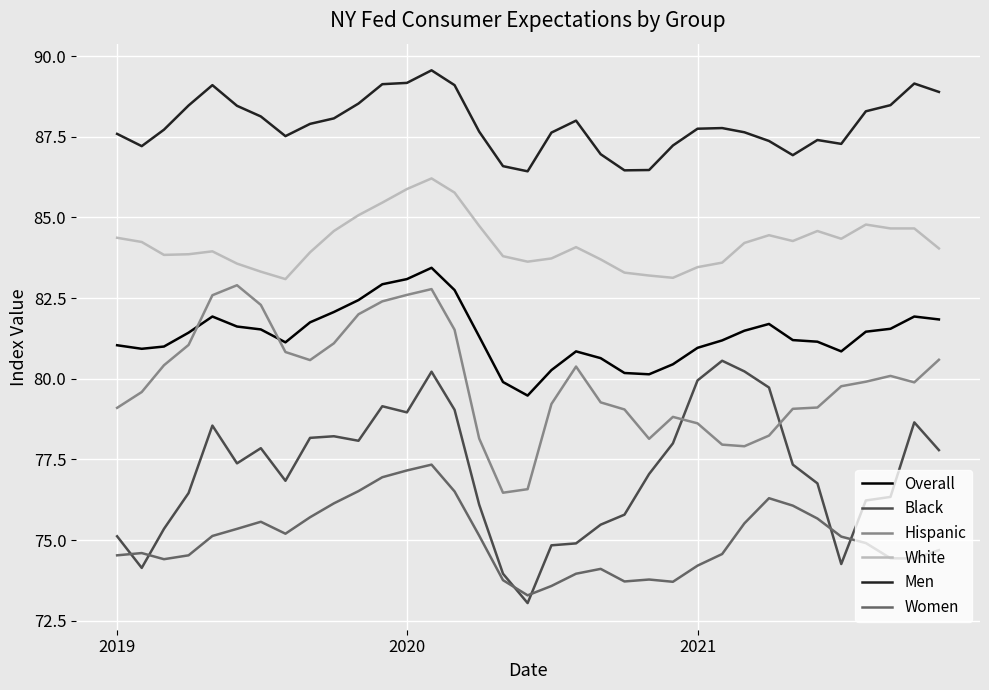

True or false: Hispanic and White cross at least once.

False